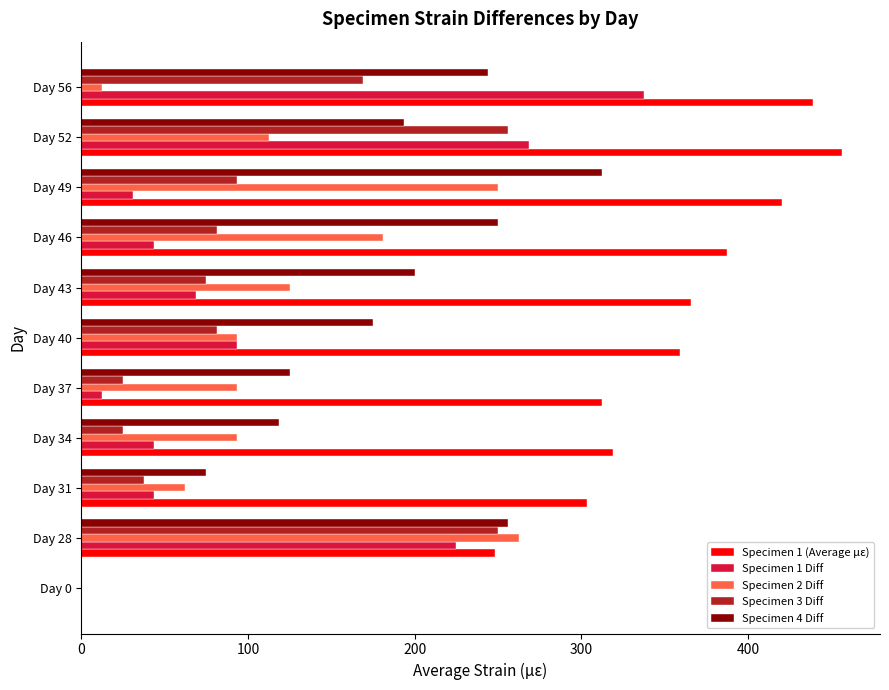

What is the average value of the Specimen 3 Diff series?

99.4